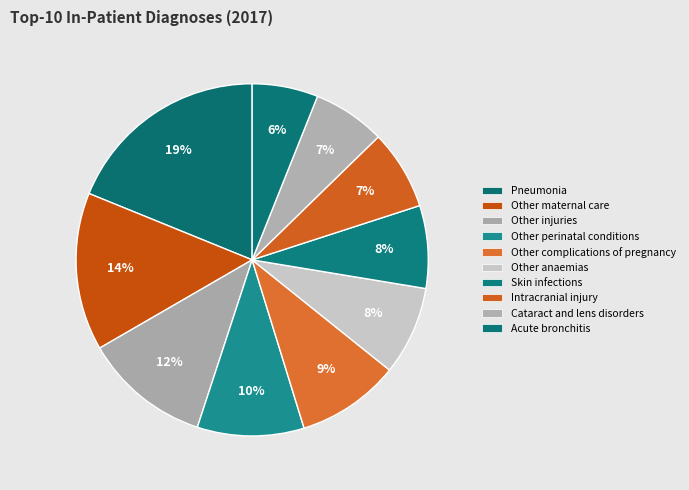

The Intracranial injury slice represents 7% of the pie. True or false?

True